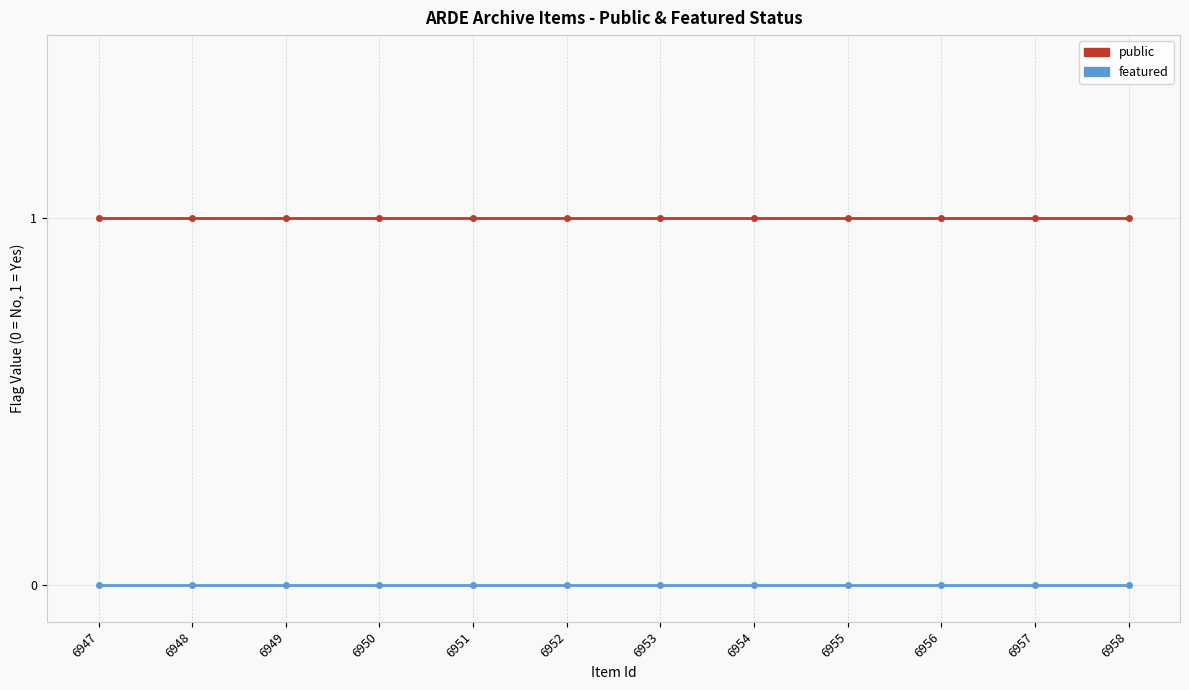

Reading right to left, transcribe all the data shown in this chart.

public: 6958=1	6957=1	6956=1	6955=1	6954=1	6953=1	6952=1	6951=1	6950=1	6949=1	6948=1	6947=1
featured: 6958=0	6957=0	6956=0	6955=0	6954=0	6953=0	6952=0	6951=0	6950=0	6949=0	6948=0	6947=0